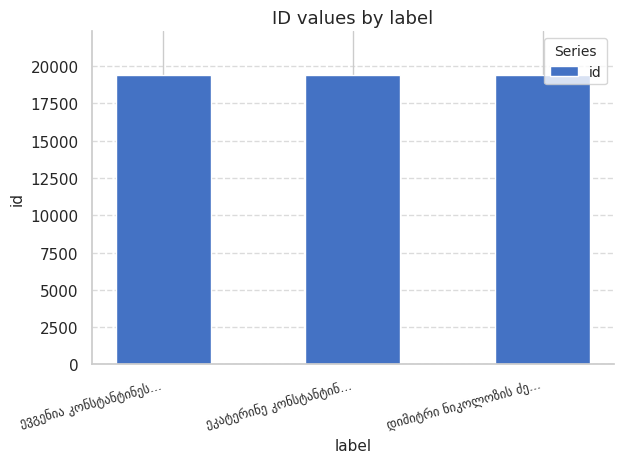

What is the greatest value displayed?

19413